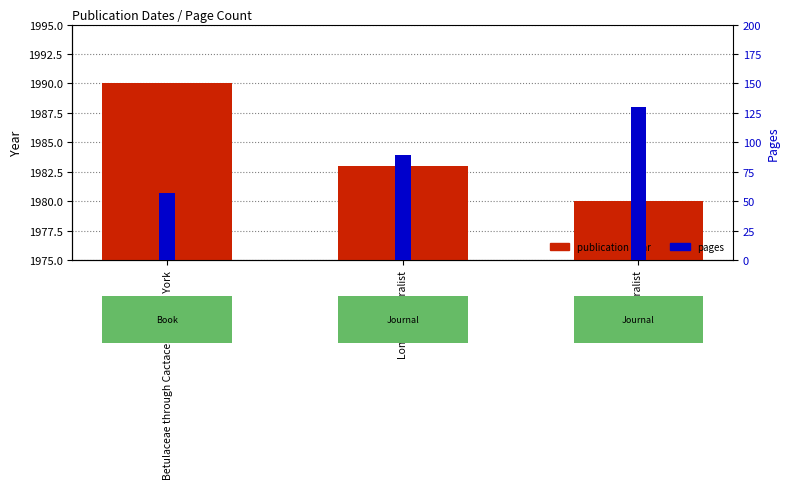

Where does the publication year series first go above 1983?

Betulaceae through Cactaceae of New York